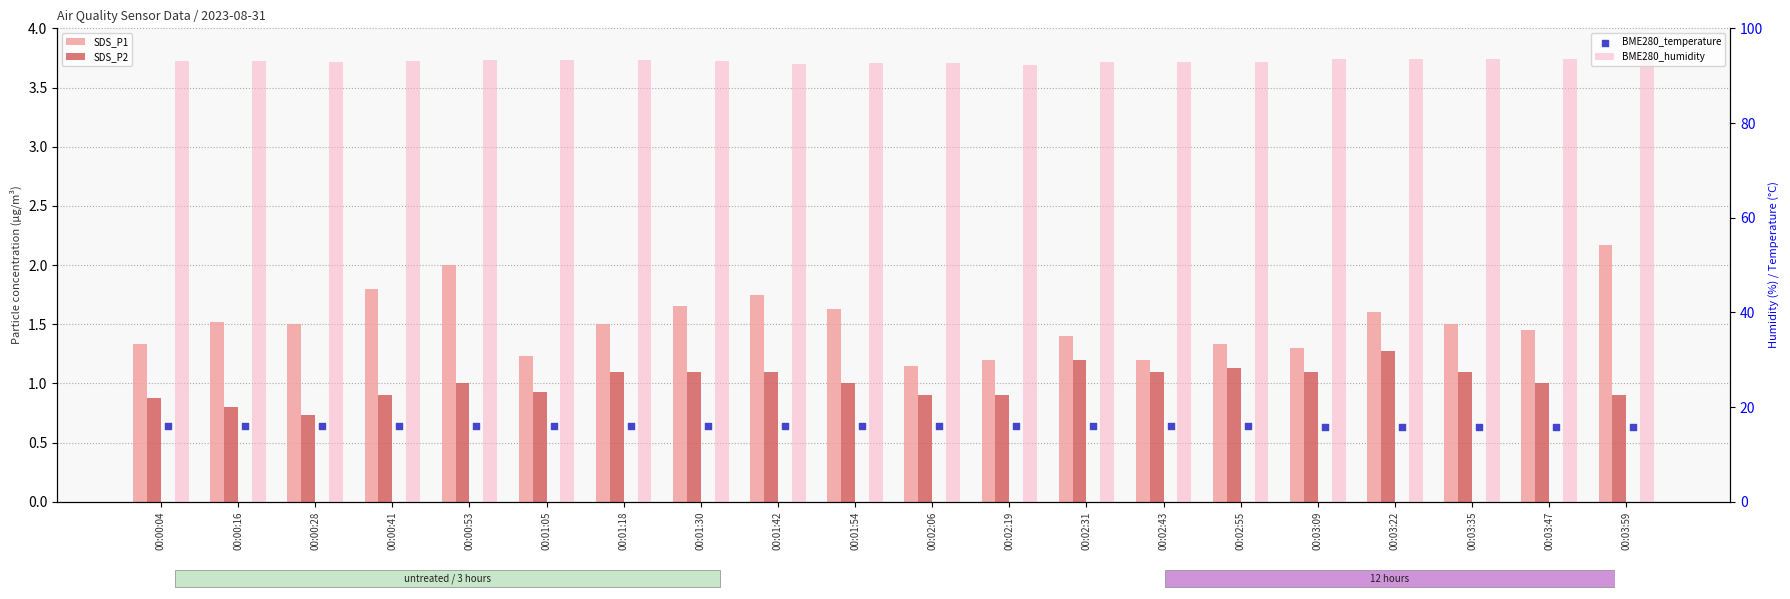

What are all the series names shown in the legend?

SDS_P1, SDS_P2, BME280_humidity, BME280_temperature